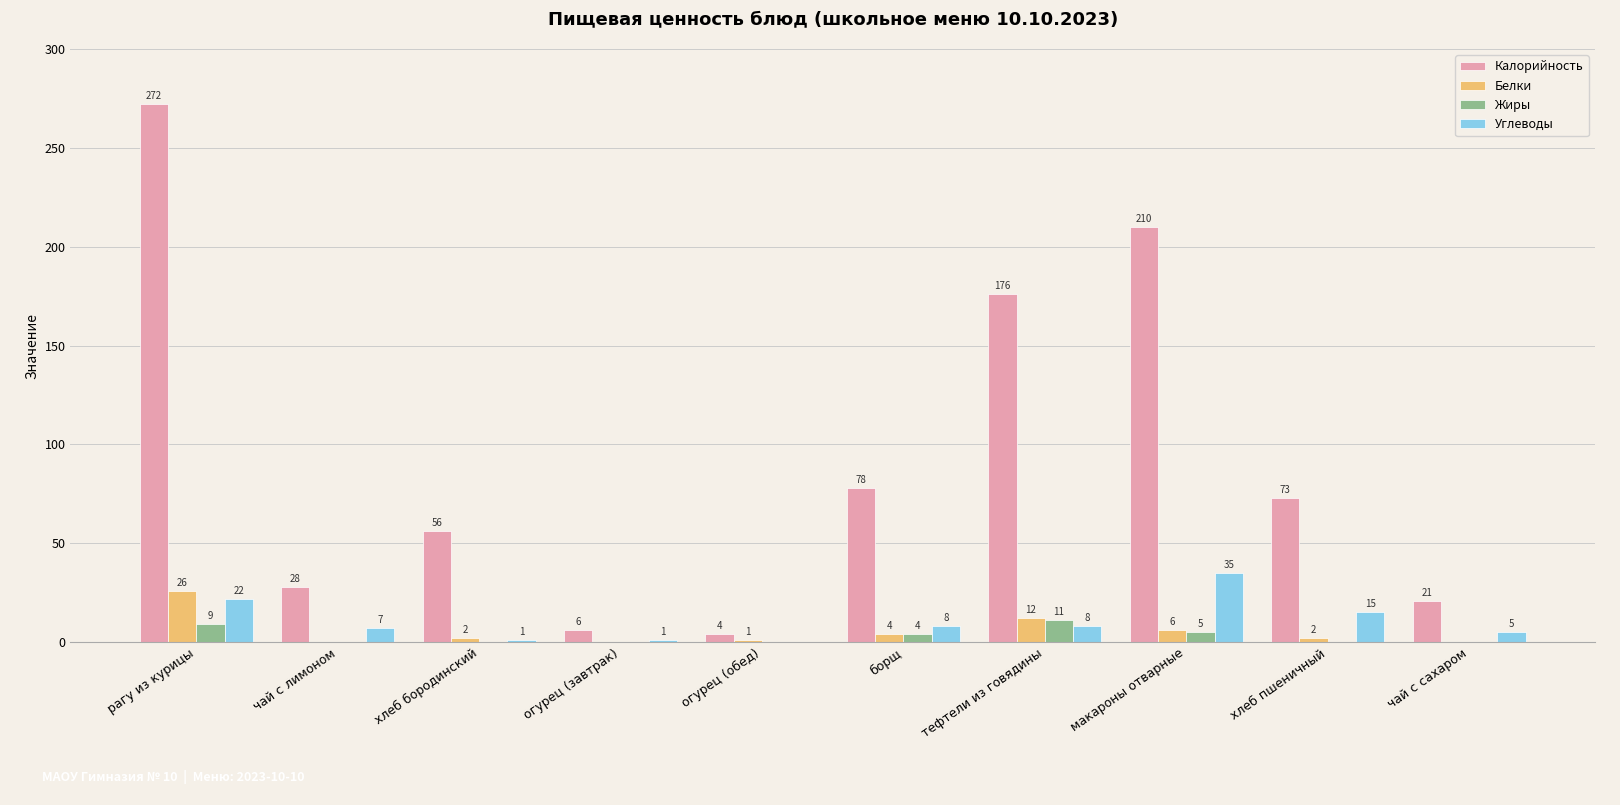

True or false: Белки has a value of 2 at хлеб бородинский.

True